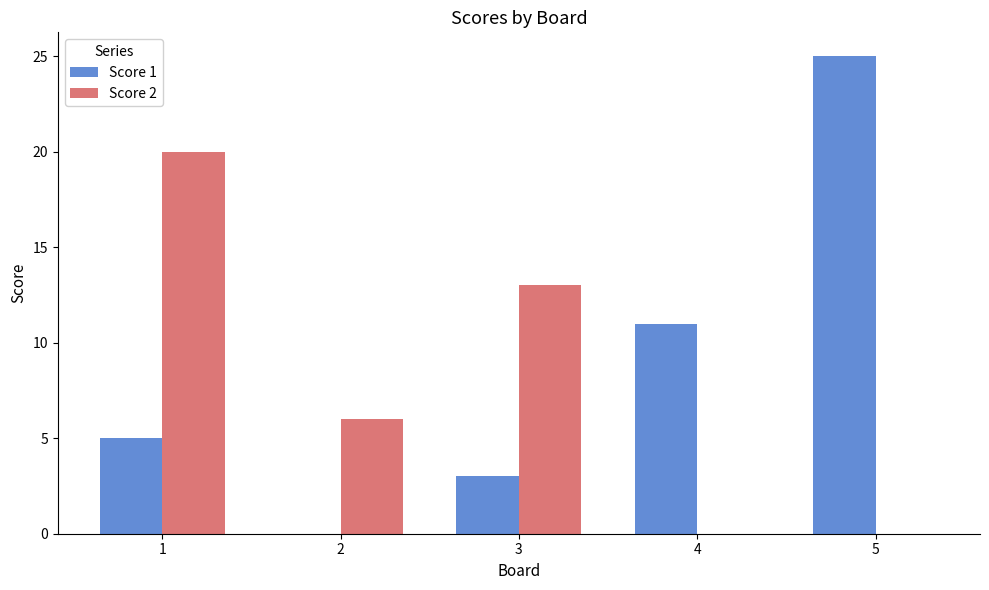

How many series are shown in this chart?

2